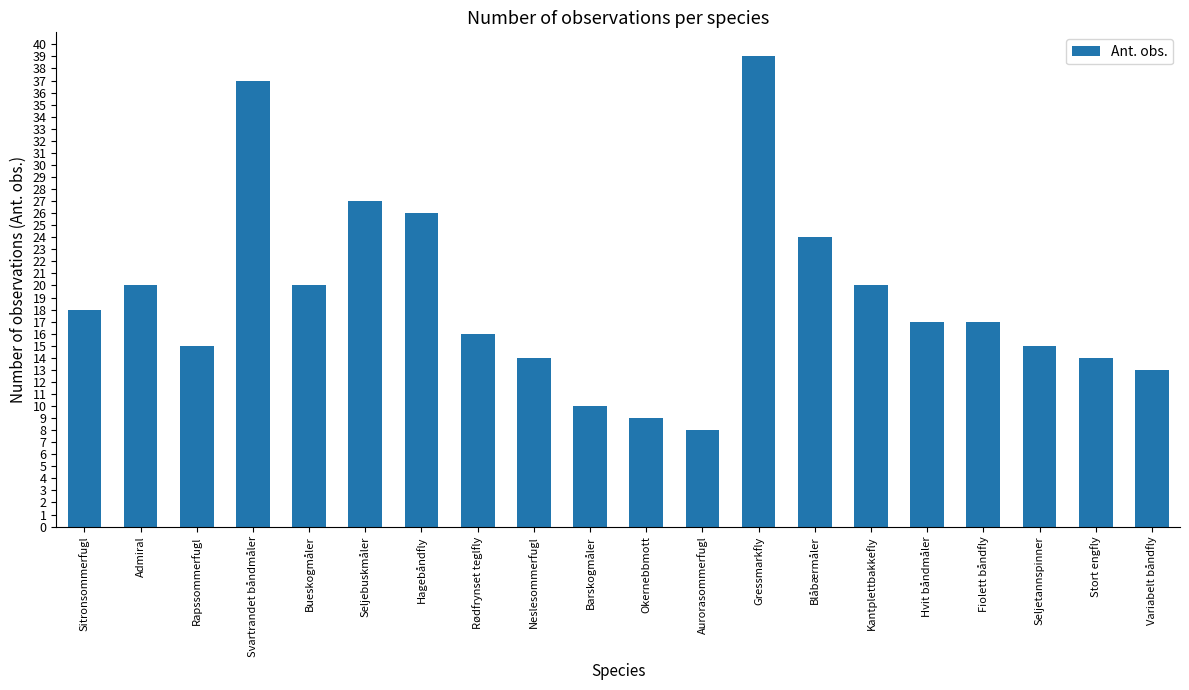

Reading left to right, list all the values displayed in this chart.

18	20	15	37	20	27	26	16	14	10	9	8	39	24	20	17	17	15	14	13